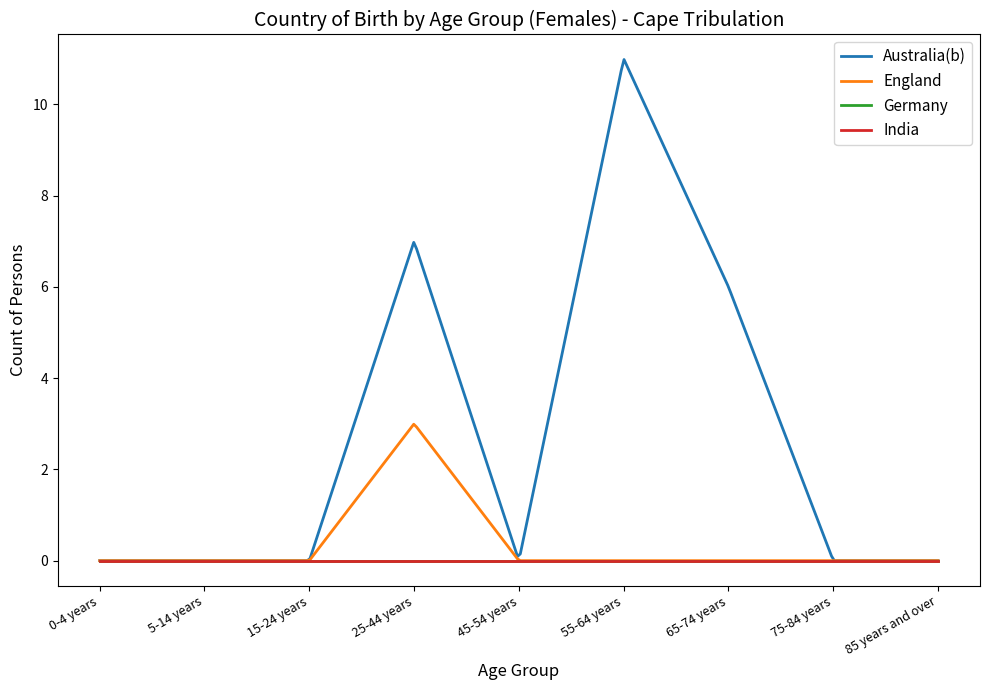

List the series in order of their peak value, highest first.

Australia(b), England, Germany, India